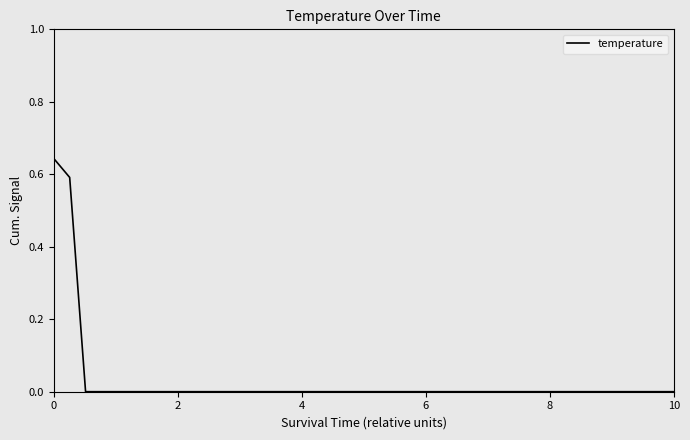

Does the chart display data point markers on the line(s)?

No